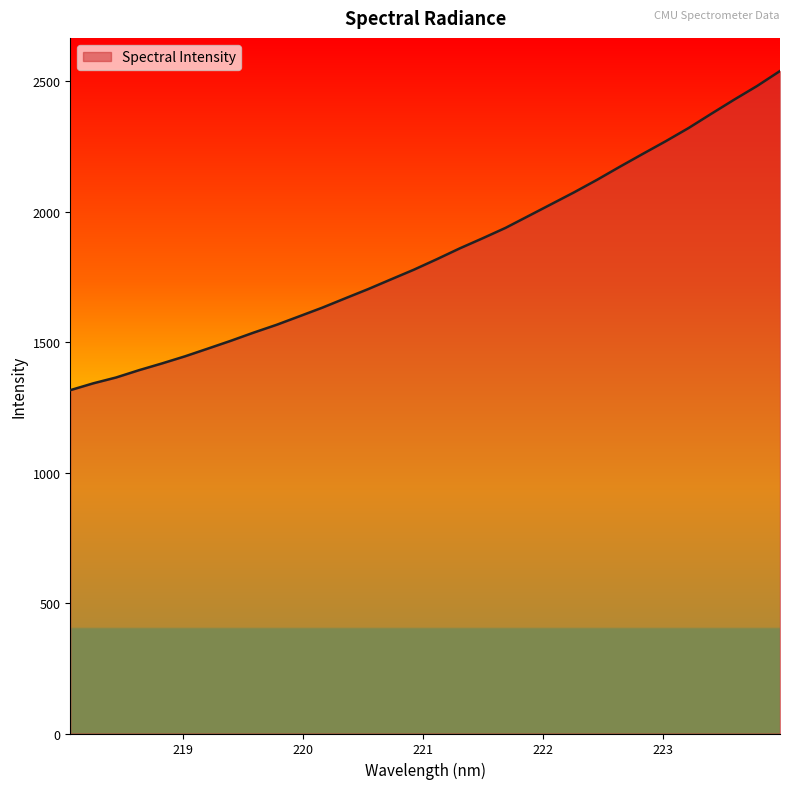

What is the greatest value displayed?

2538.7